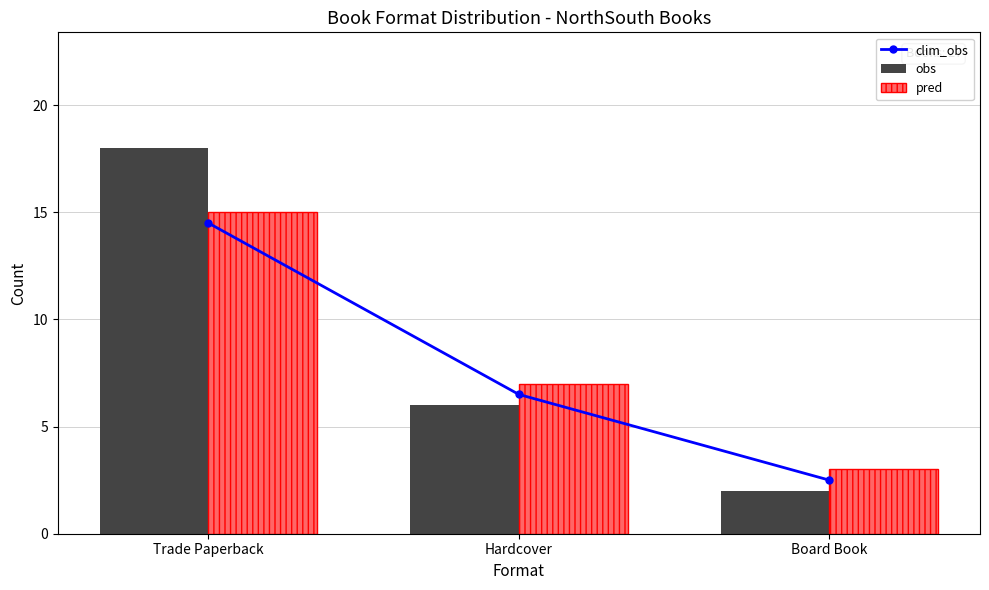

What is the difference between the pred values at Hardcover and Trade Paperback?

8